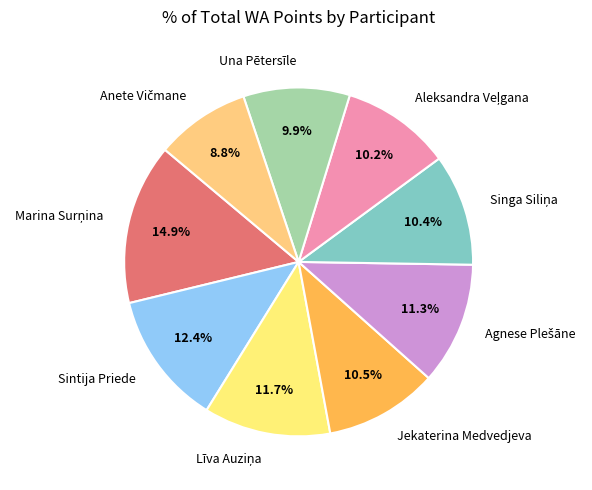

Is the sum of Jekaterina Medvedjeva and Sintija Priede greater than half?

No